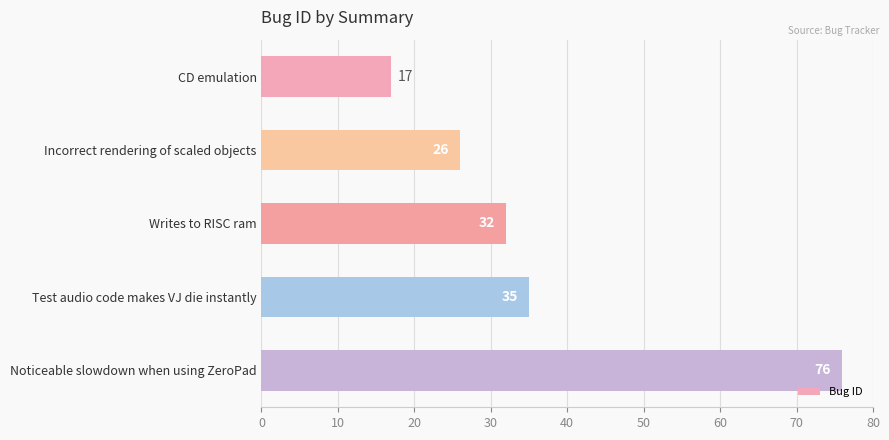

Reading top to bottom, transcribe all the data shown in this chart.

17	26	32	35	76